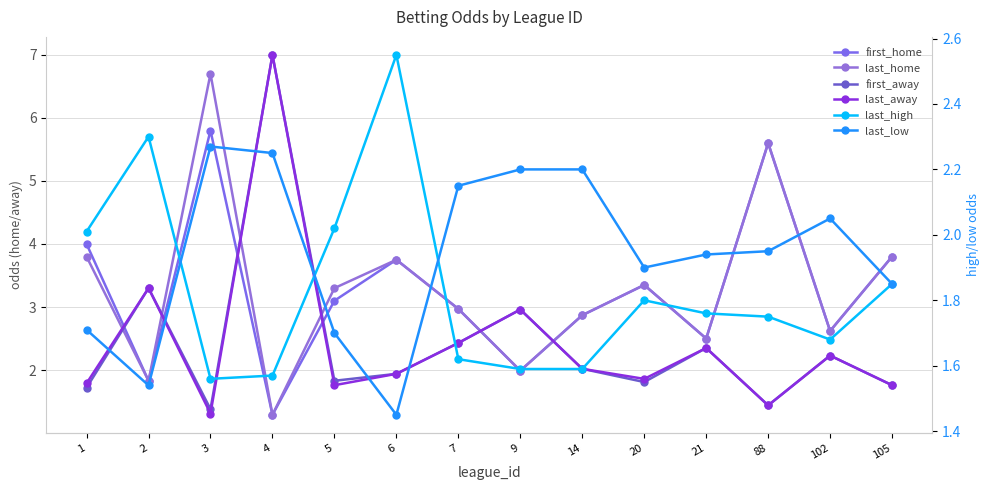

How many data points in last_away are above 2?

7